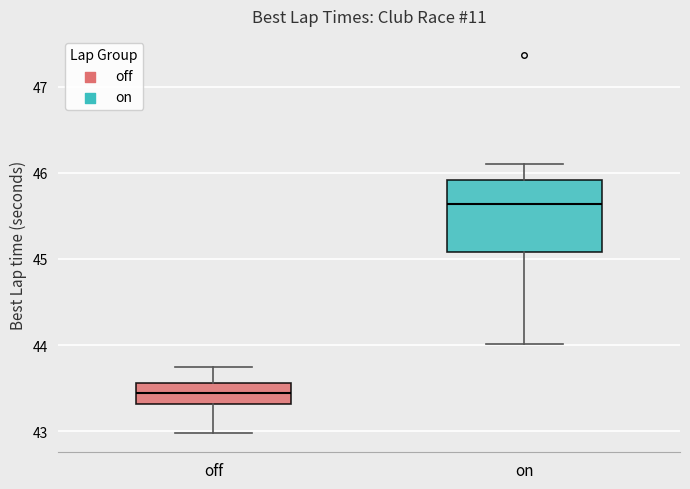

Reading left to right, read every box against the y-axis: the position of its median line, the range the box covers, and the ends of its whiskers. The values are not printed on the chart, so give them approximately, as read against the axis.

off: median 43.4, box 43.3 to 43.6, whiskers 43.0 to 43.7
on: median 45.6, box 45.1 to 45.9, whiskers 44.0 to 46.1